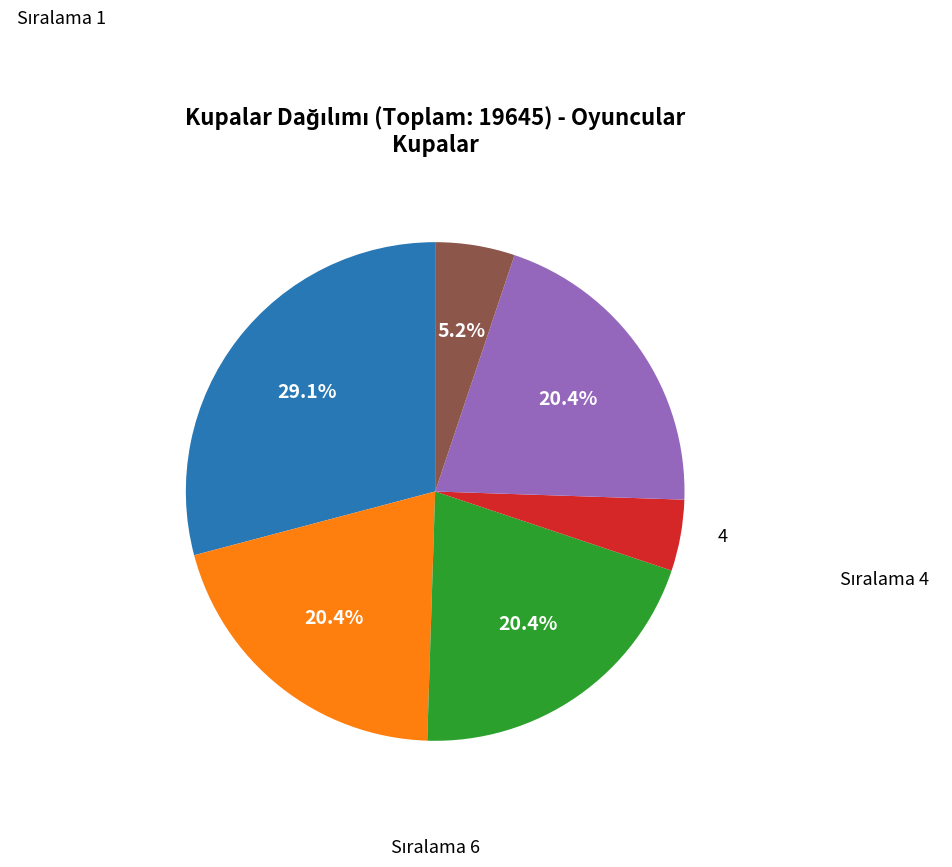

Is there a majority slice in this chart?

No